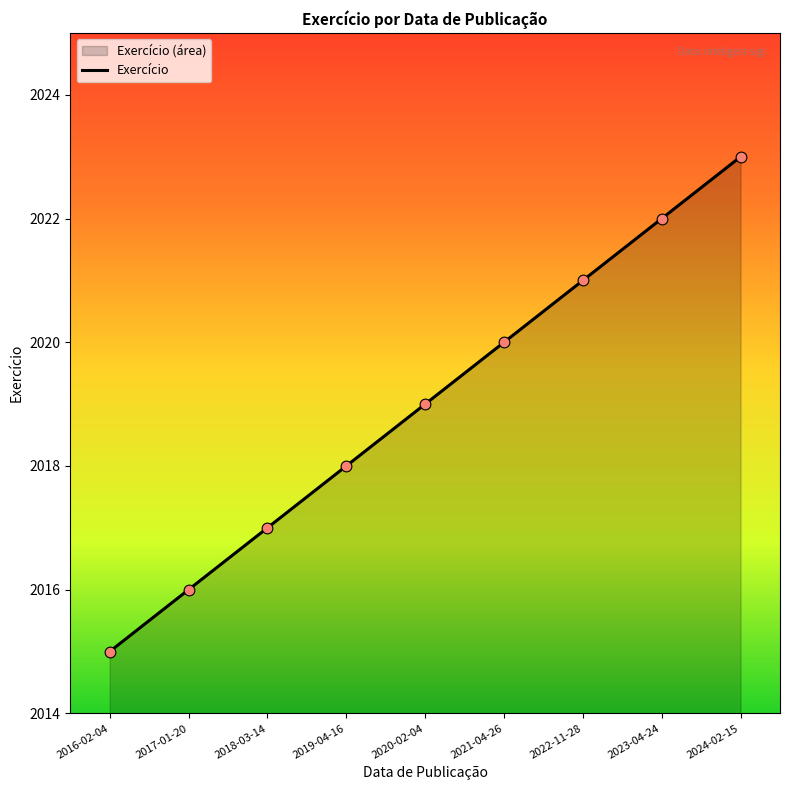

Approximately how many times larger is the value at 2019-04-16 compared to 2017-01-20?

1.0